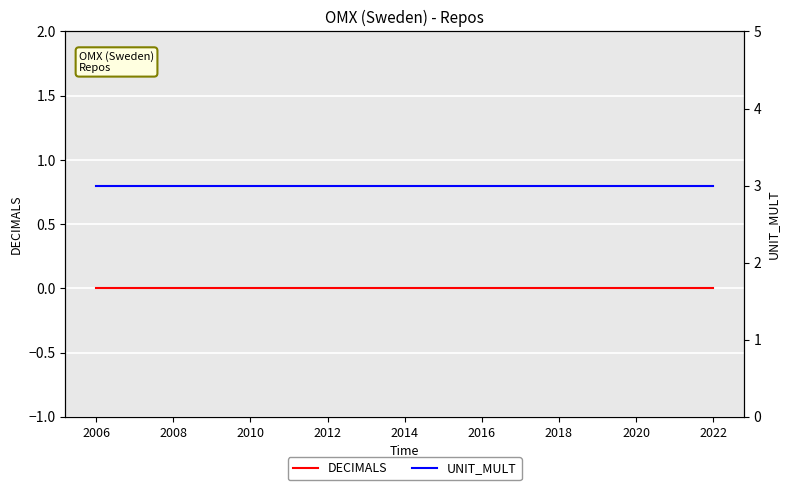

At 2016, list the series in order from smallest to largest.

DECIMALS, UNIT_MULT